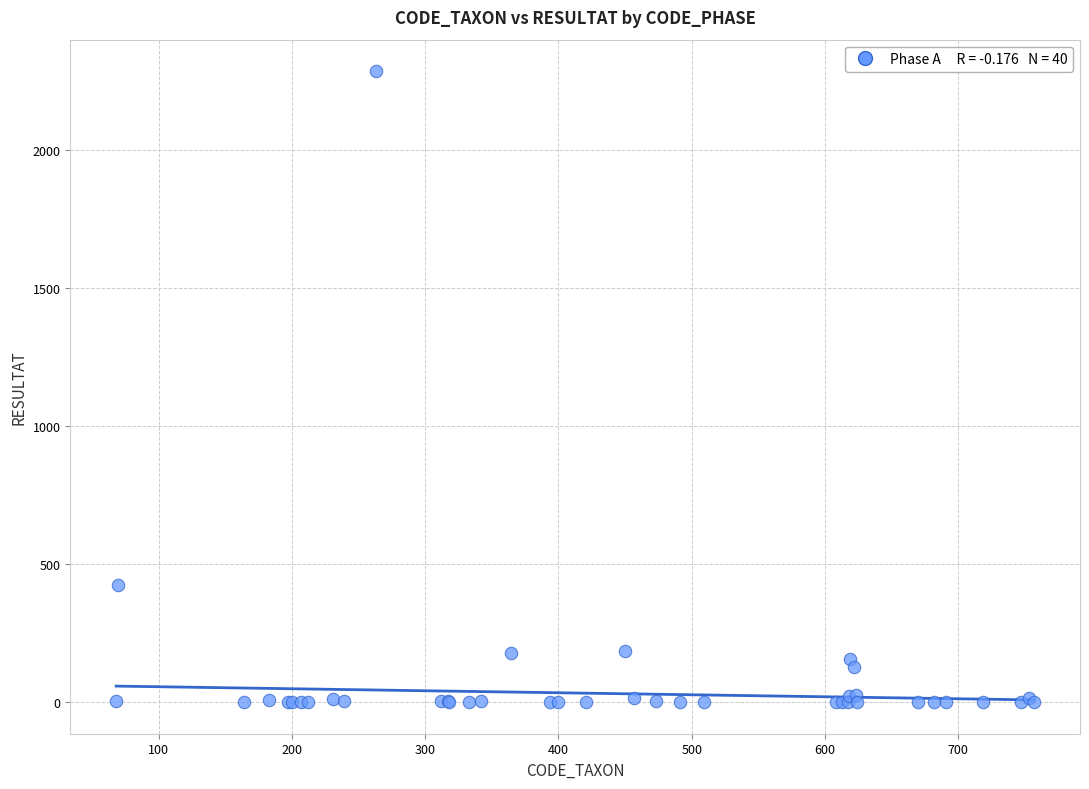

What Y value in the scatter plot is closest to 1143?

425